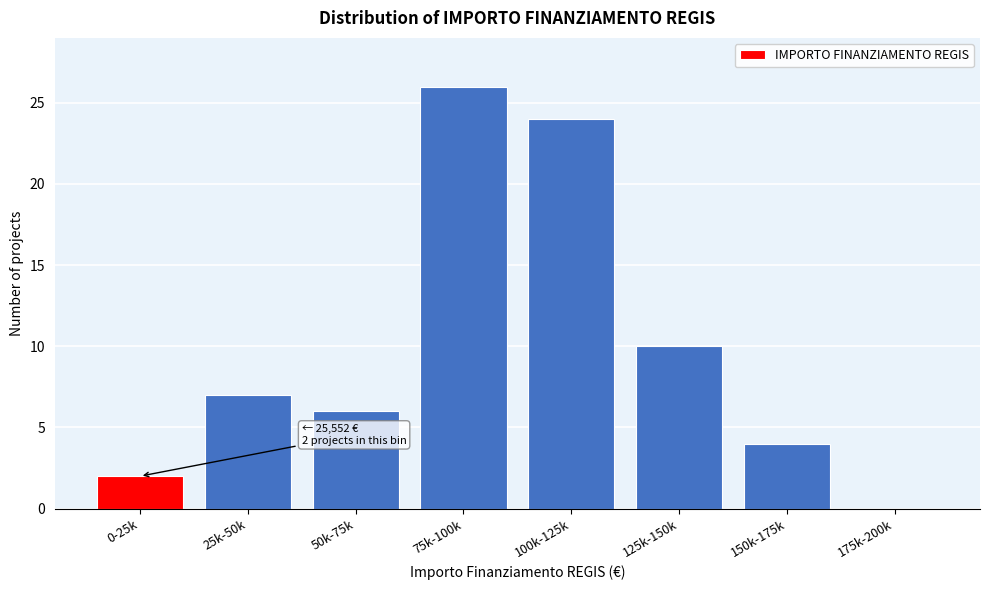

Reading left to right, extract all data points from this chart.

0-25k=2	25k-50k=7	50k-75k=6	75k-100k=26	100k-125k=24	125k-150k=10	150k-175k=4	175k-200k=0